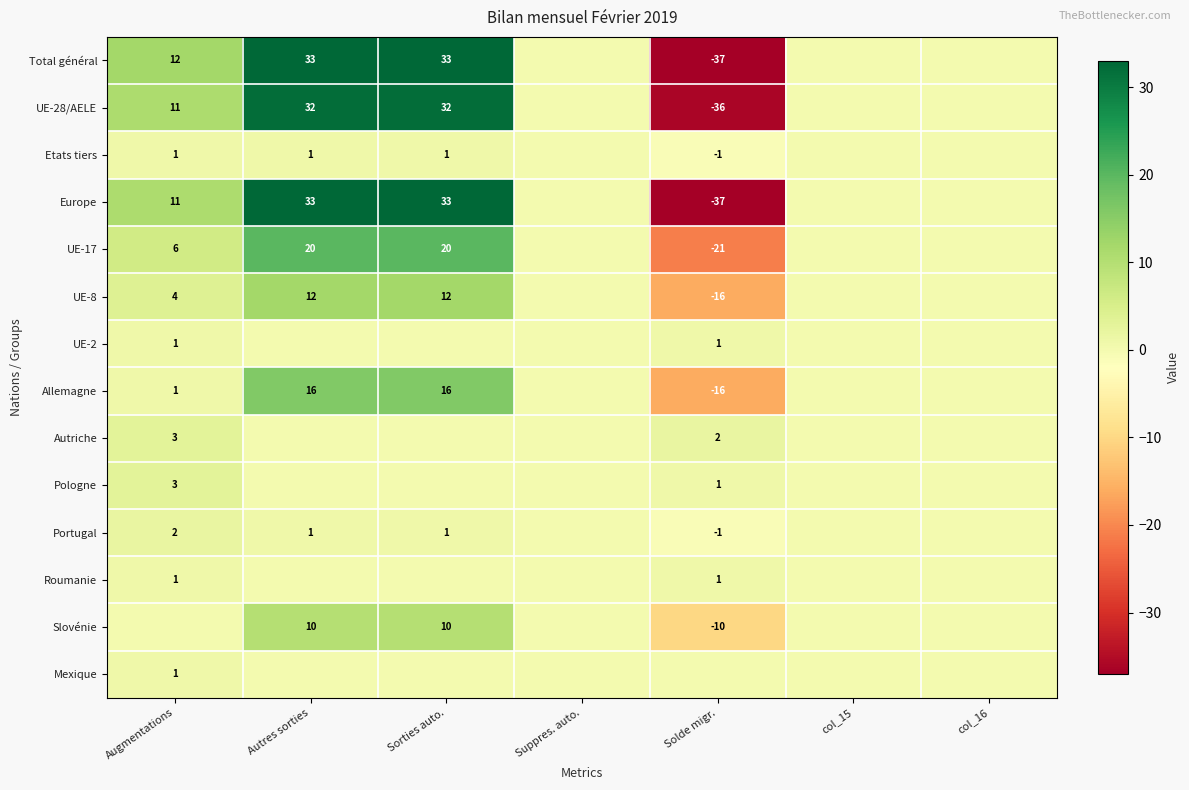

True or false: Allemagne has a value of 5 at Autres sorties.

False